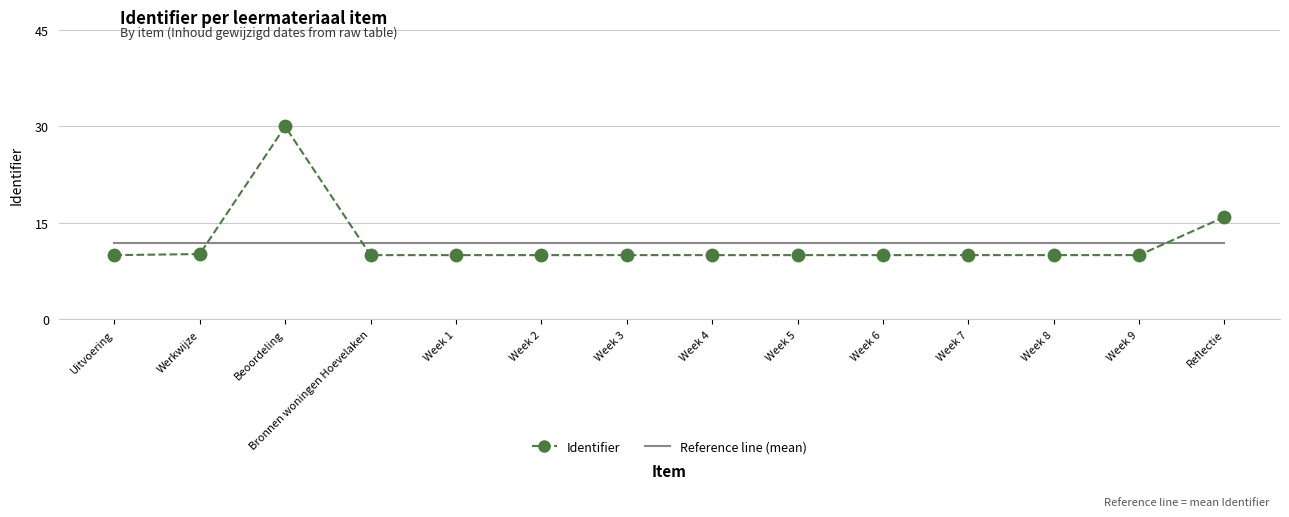

Which series changed the most between Werkwijze and Beoordeling?

Identifier